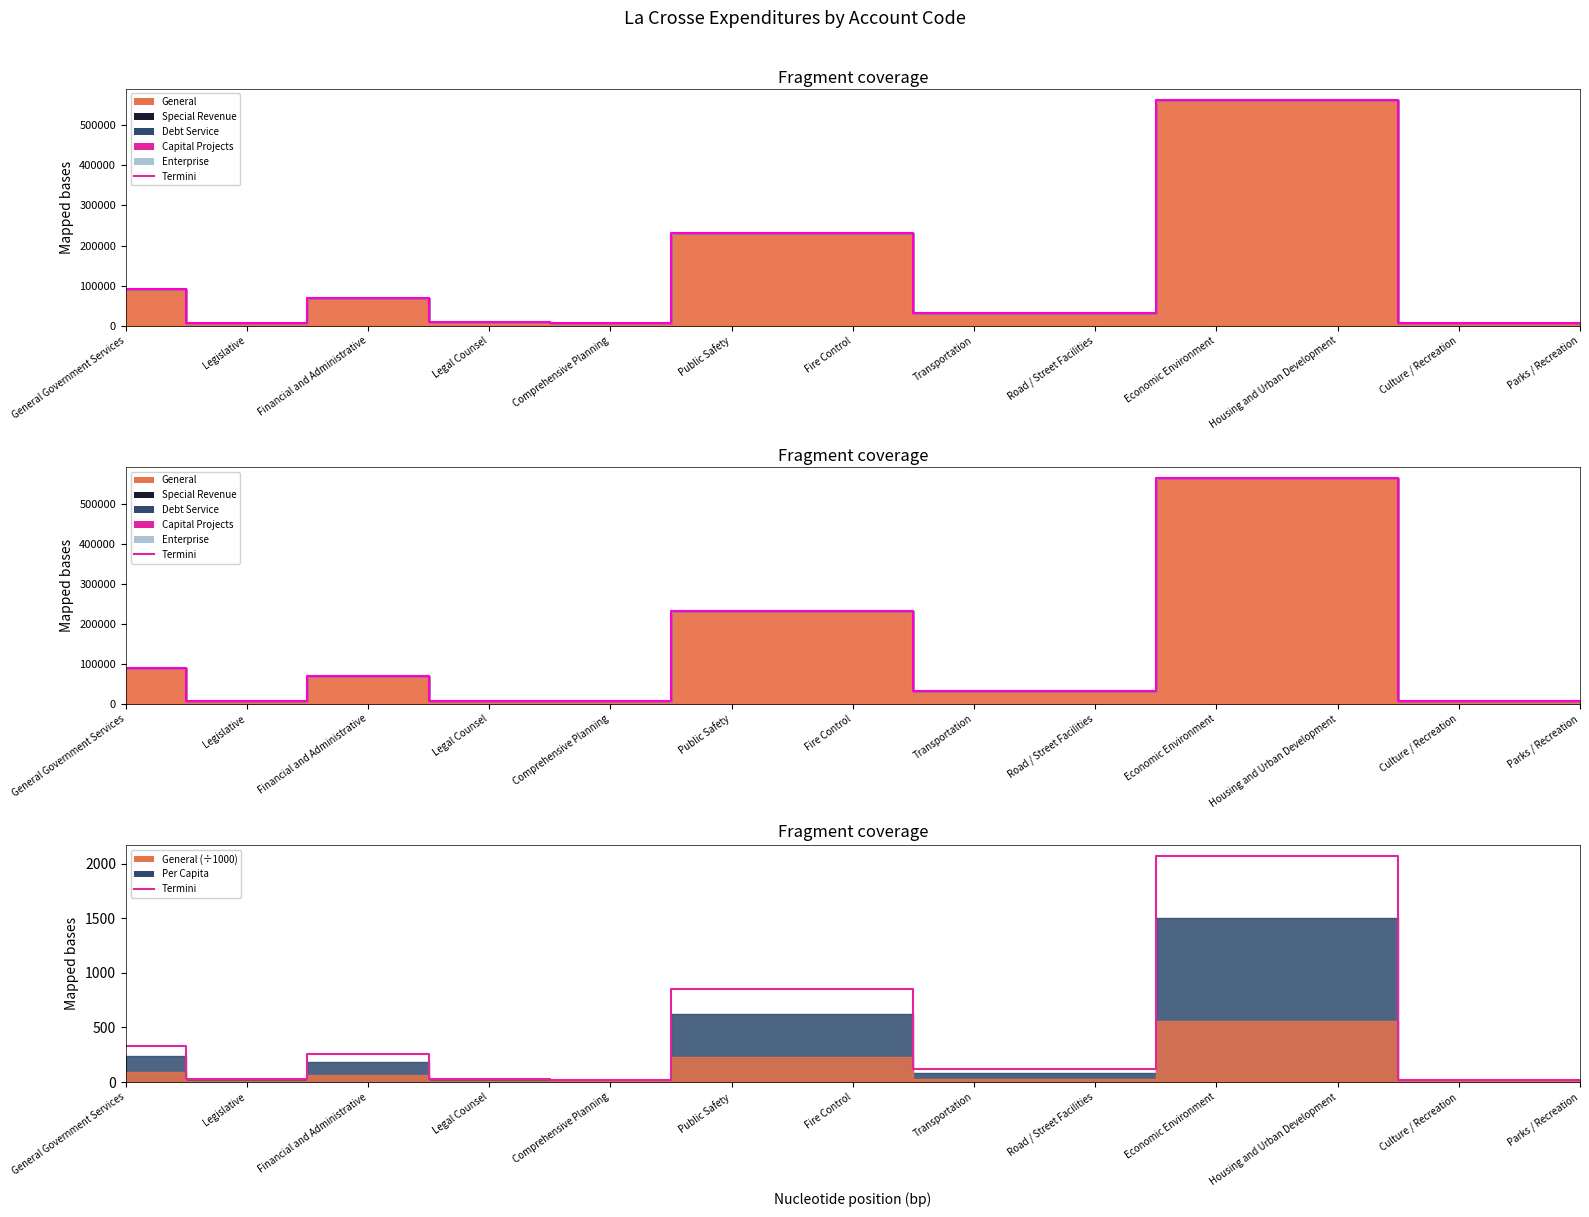

Approximately how many times larger is the value at Fire Control compared to Culture / Recreation?

38.2